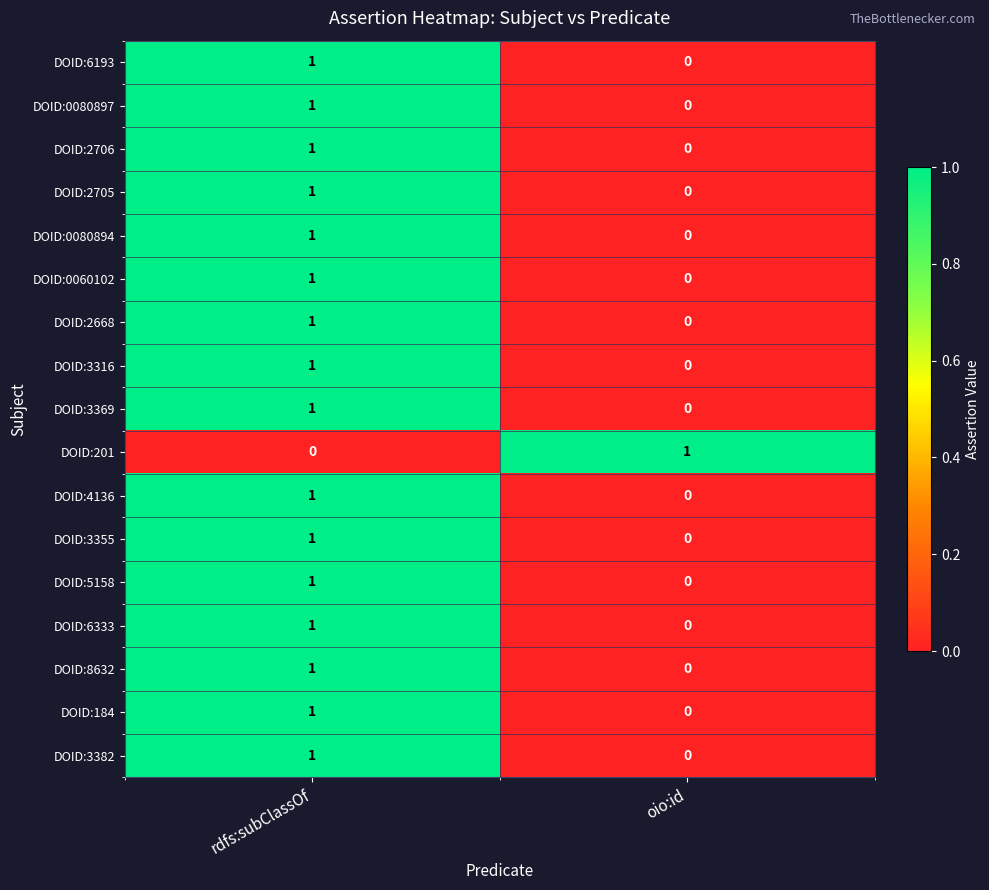

True or false: DOID:6333 has a value of 1 at rdfs:subClassOf.

True